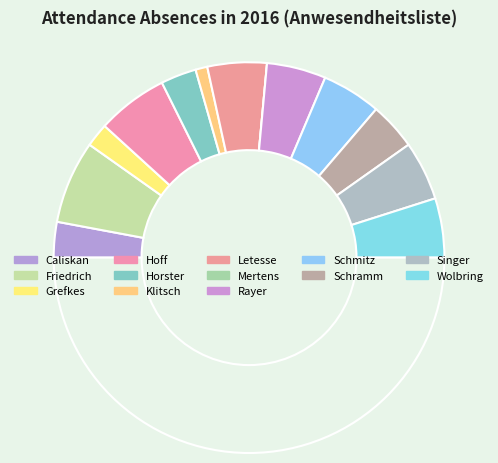

To the nearest percent, what is the average slice percentage?

8%